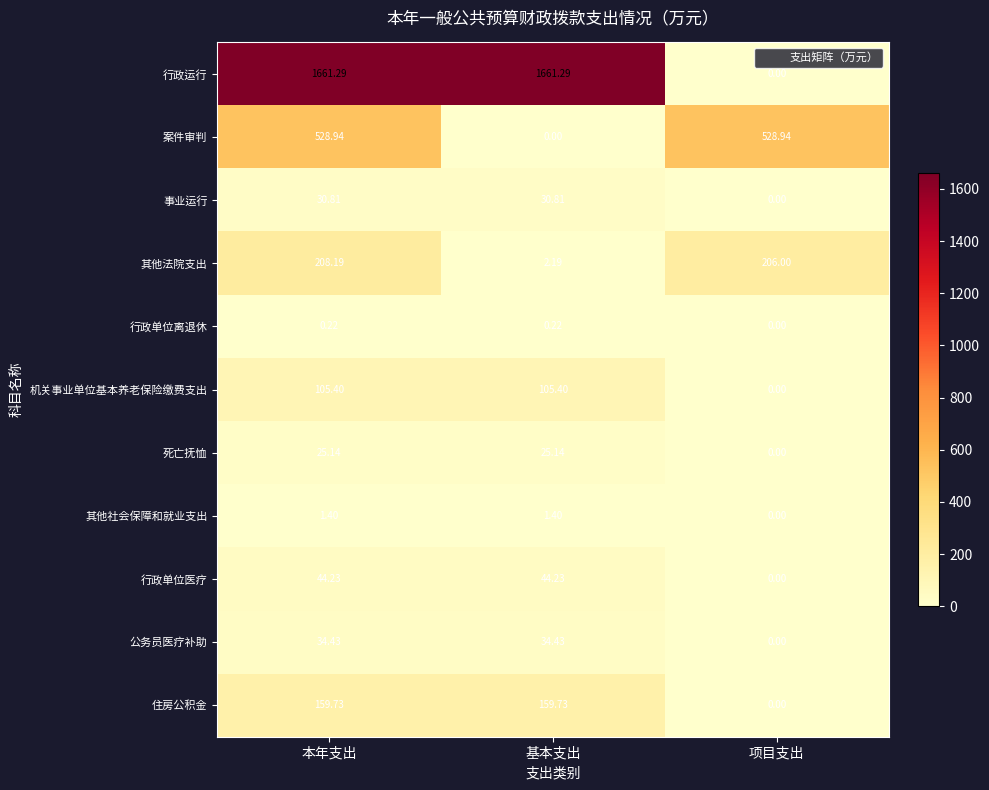

Rank the series by their maximum value, from lowest to highest.

行政单位离退休, 其他社会保障和就业支出, 死亡抚恤, 事业运行, 公务员医疗补助, 行政单位医疗, 机关事业单位基本养老保险缴费支出, 住房公积金, 其他法院支出, 案件审判, 行政运行